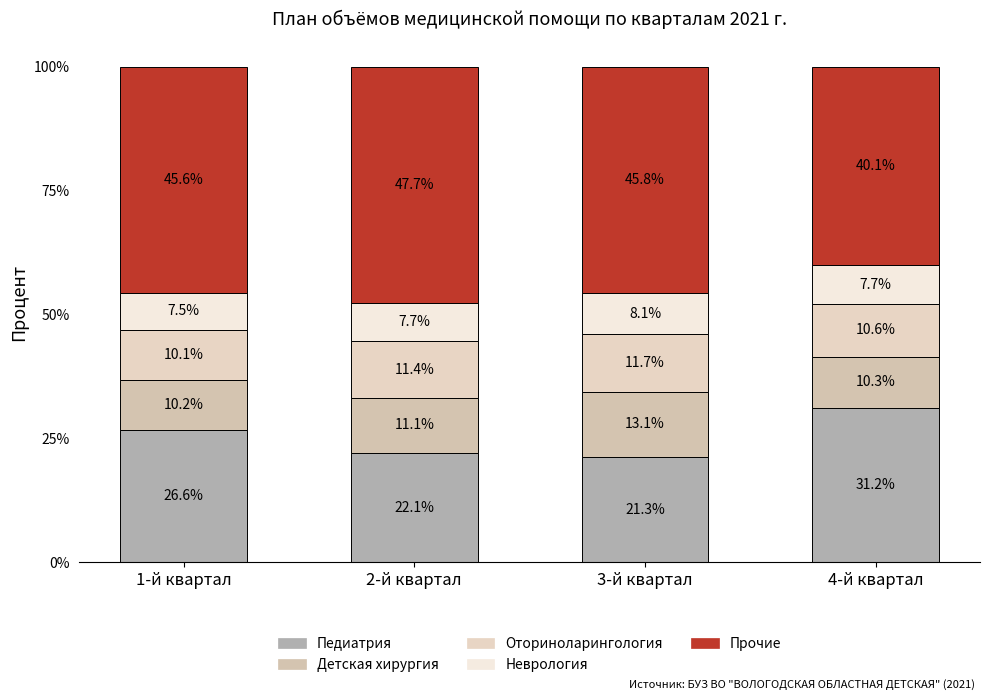

How many data points in Педиатрия are above 26?

2